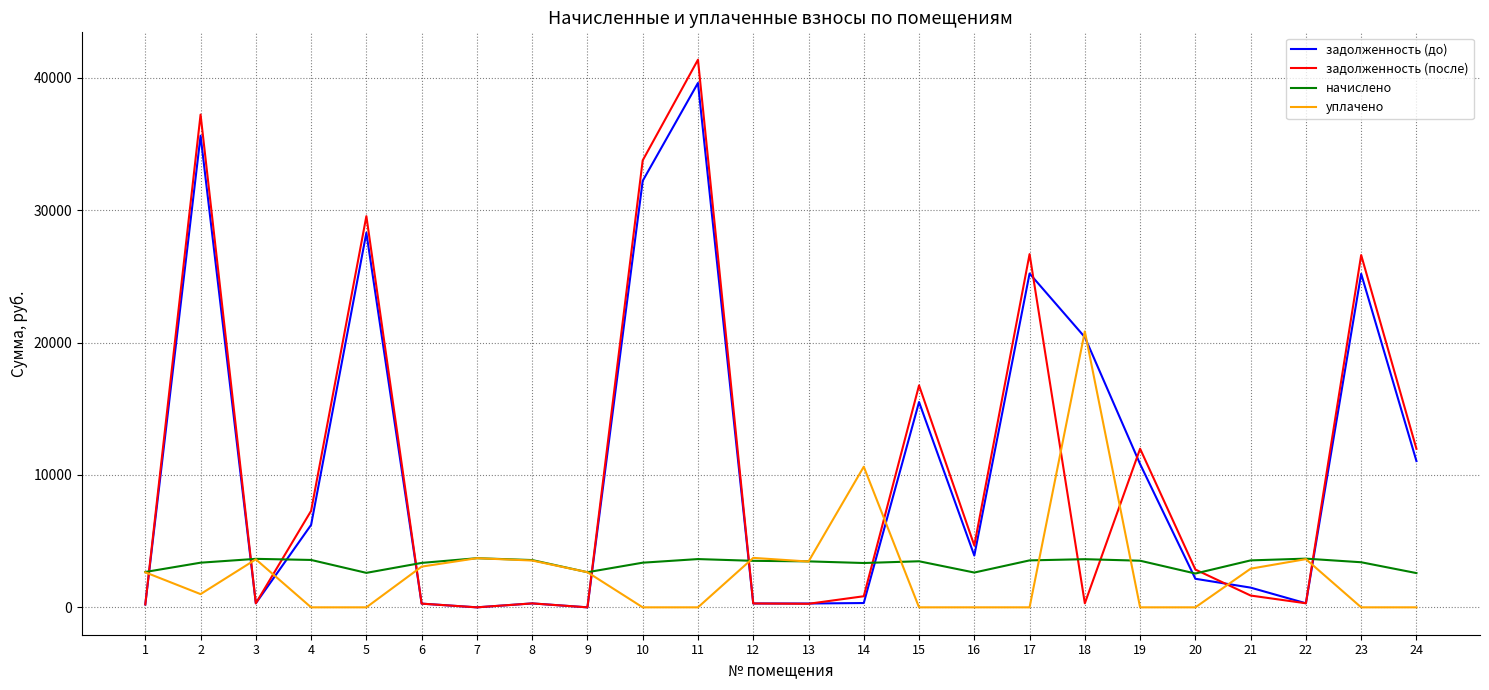

How many lines are shown in the chart?

4